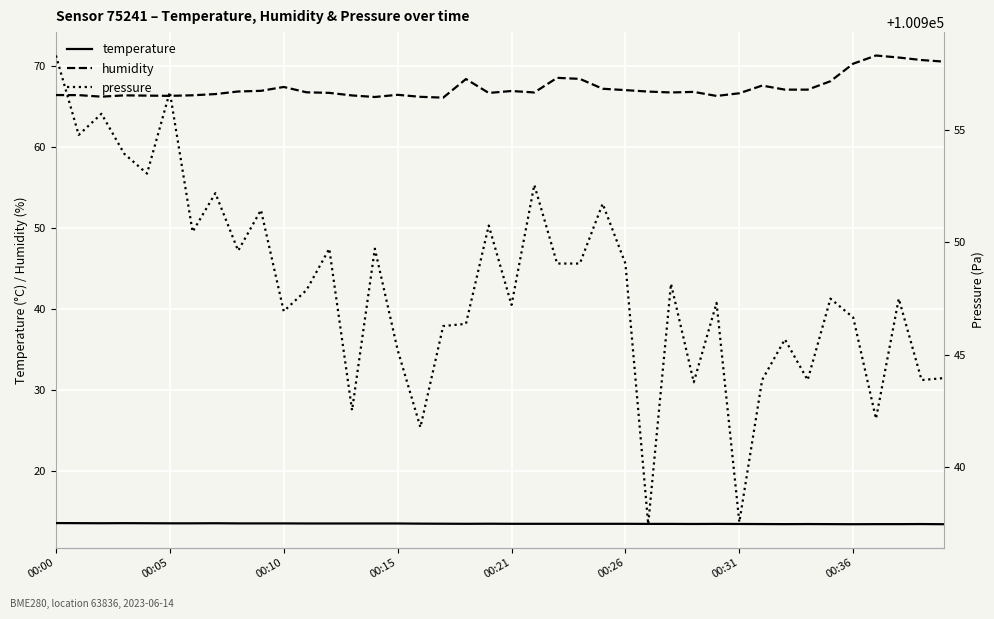

What is the label of the 23rd point from the left?

22